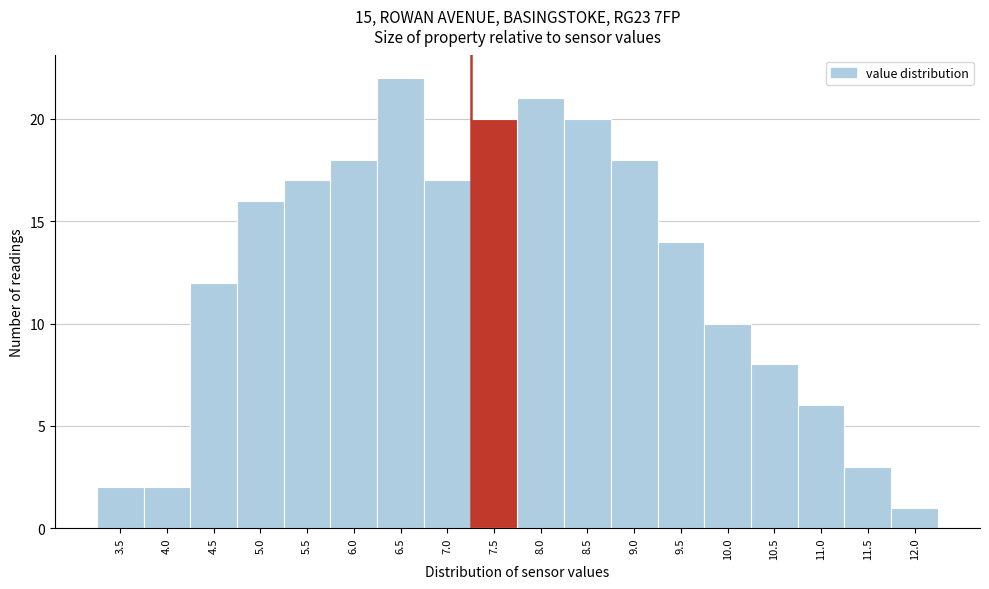

Reading right to left, what are all the values shown in this chart?

1	3	6	8	10	14	18	20	21	20	17	22	18	17	16	12	2	2